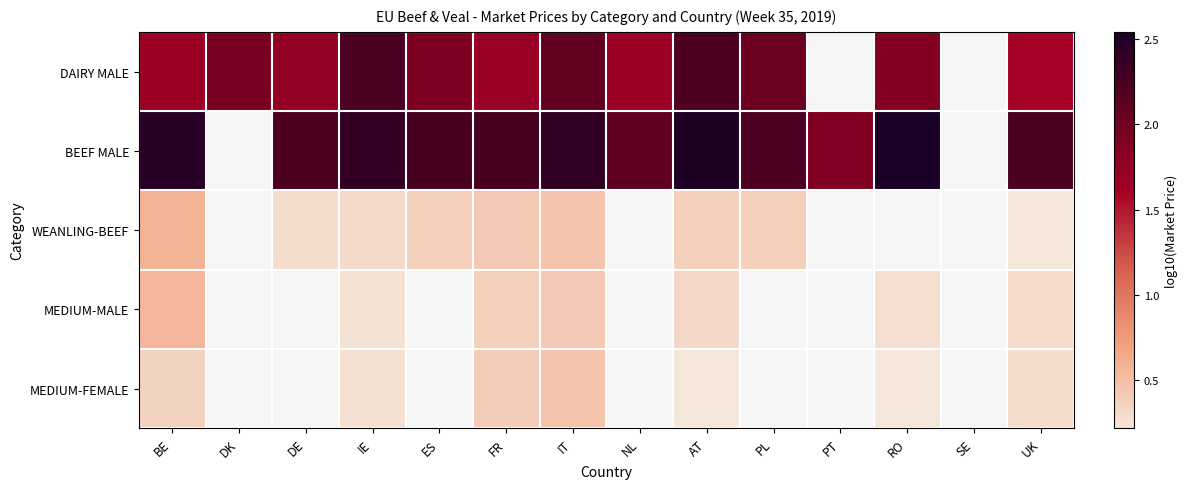

At which category is the sum across all series the highest?

IT